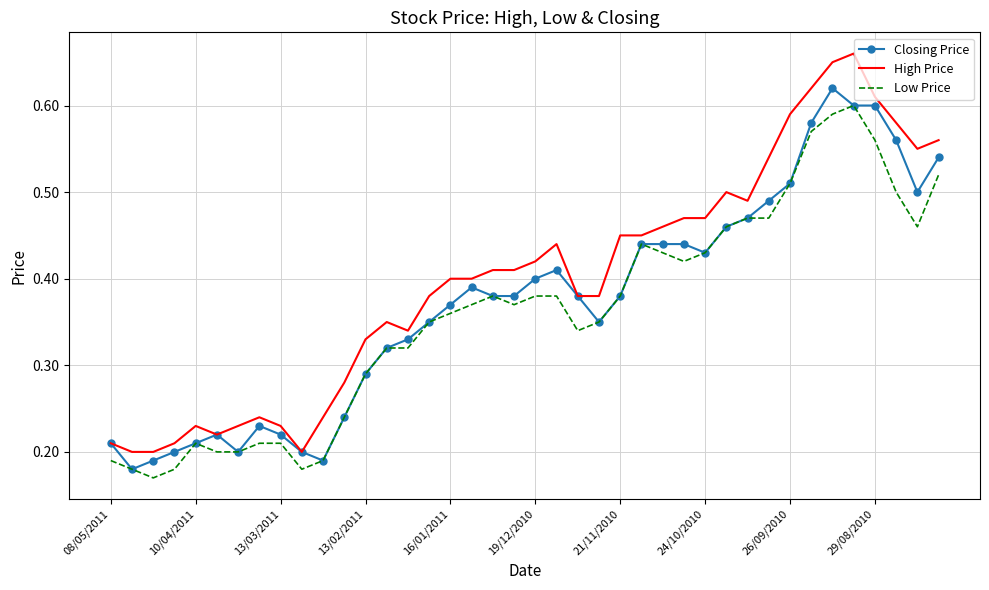

Which series has the widest spread of values?

High Price